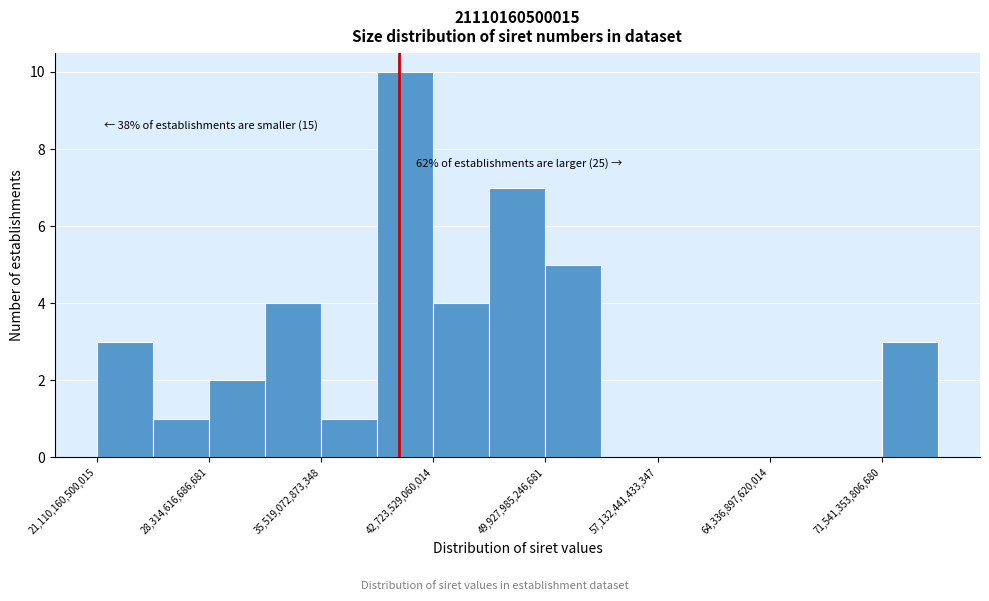

Read against the x-axis, roughly where is the centre of the tallest bar?

41000000000000